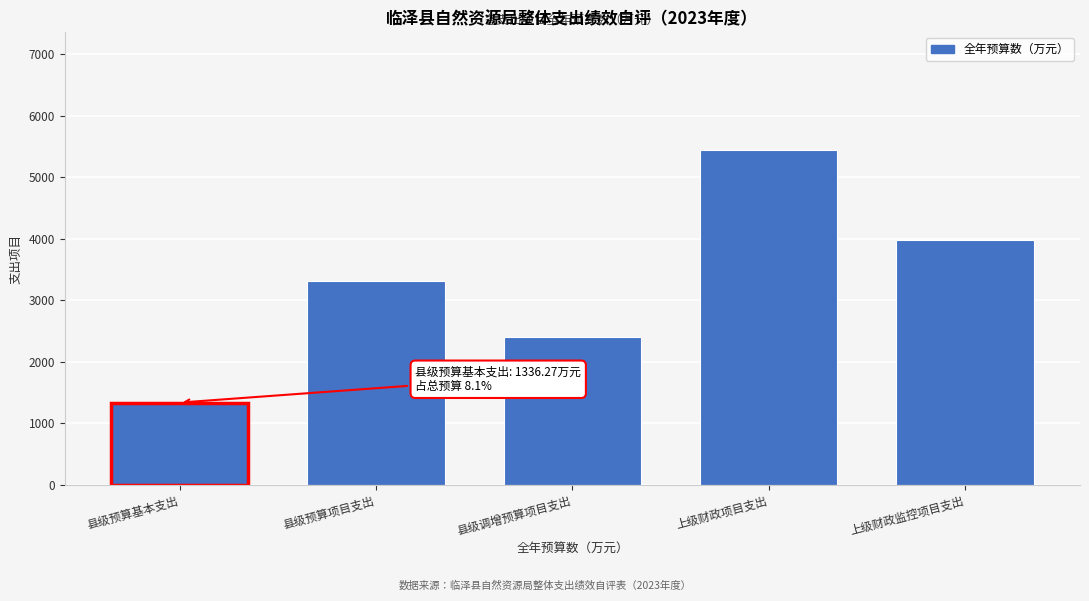

Reading right to left, what are all the values shown in this chart?

上级财政监控项目支出=3987.3	上级财政项目支出=5450.1	县级调增预算项目支出=2400.0	县级预算项目支出=3319.7	县级预算基本支出=1336.3